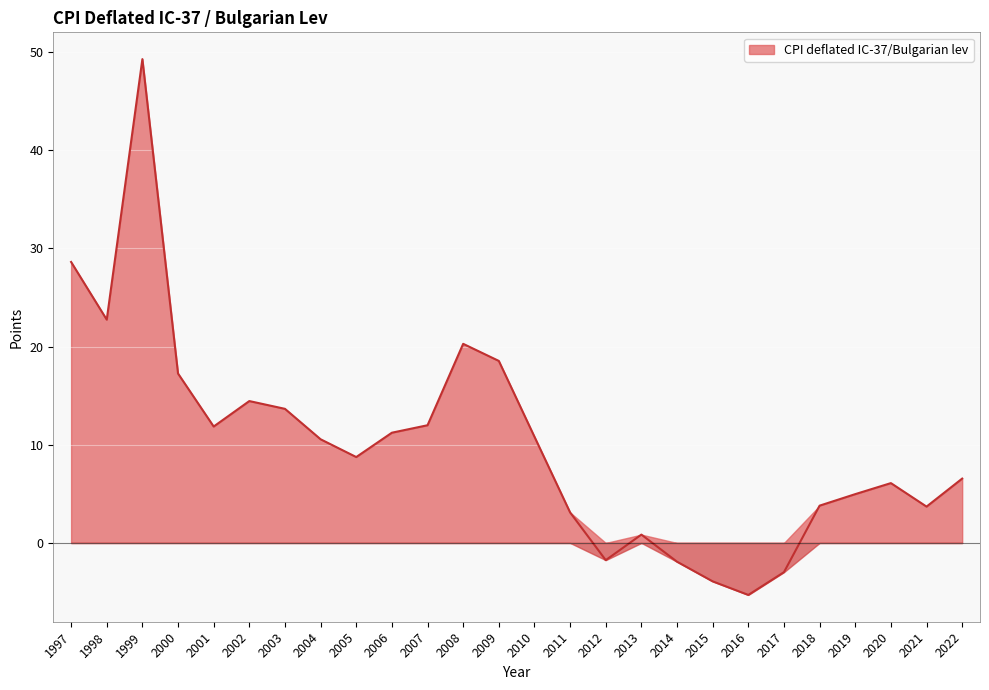

List the labels in order of value, smallest first.

2016, 2015, 2017, 2014, 2012, 2013, 2011, 2021, 2018, 2019, 2020, 2022, 2005, 2004, 2010, 2006, 2001, 2007, 2003, 2002, 2000, 2009, 2008, 1998, 1997, 1999